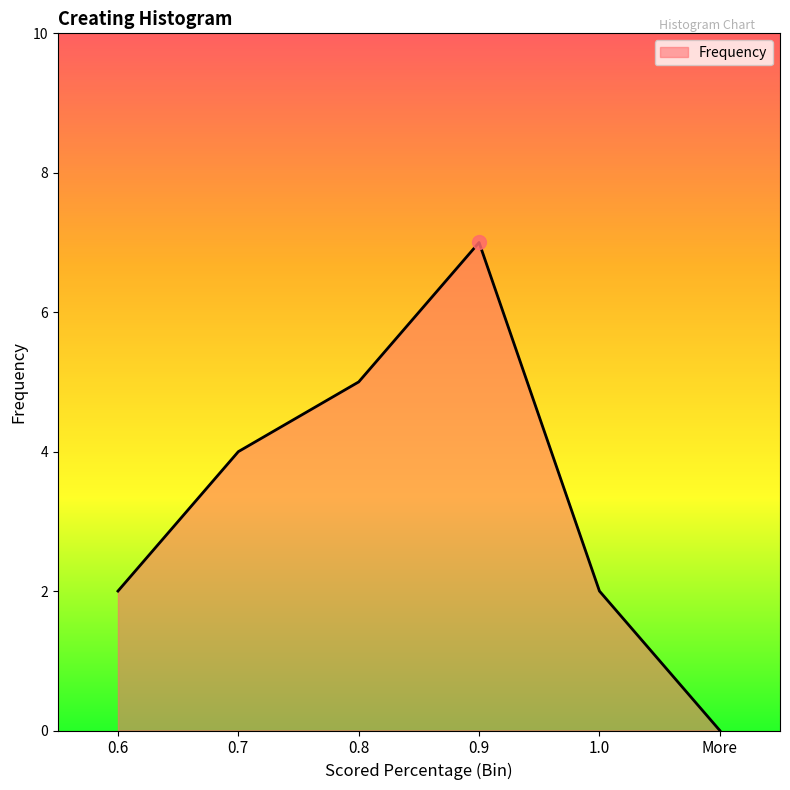

Count the values in the range 2 to 5.

4